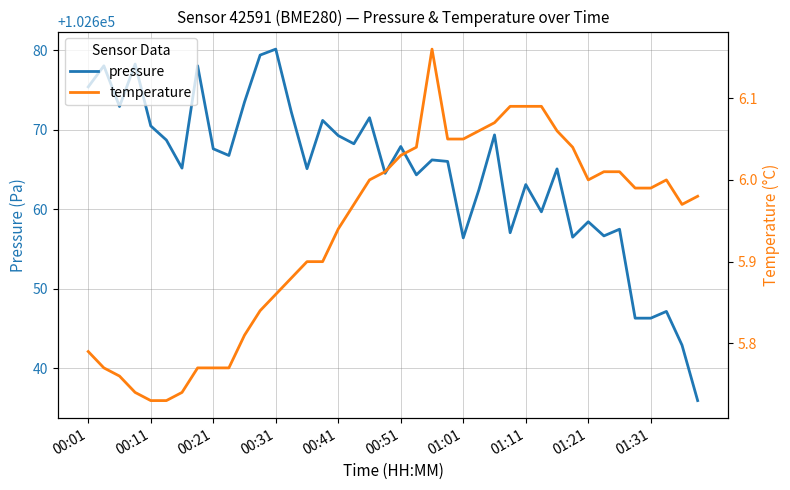

At which category is the sum across all series the highest?

00:31